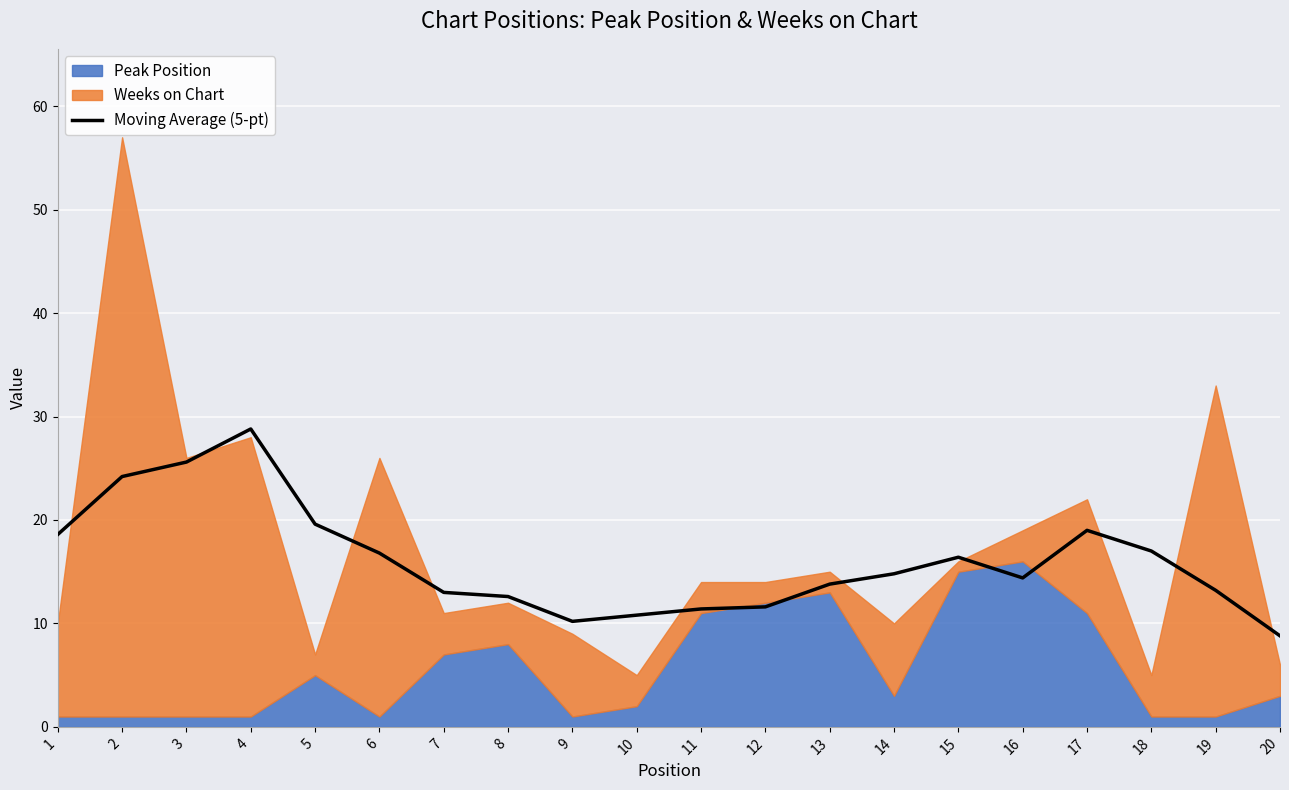

Is it true that the value at 14 is 7.5?

False